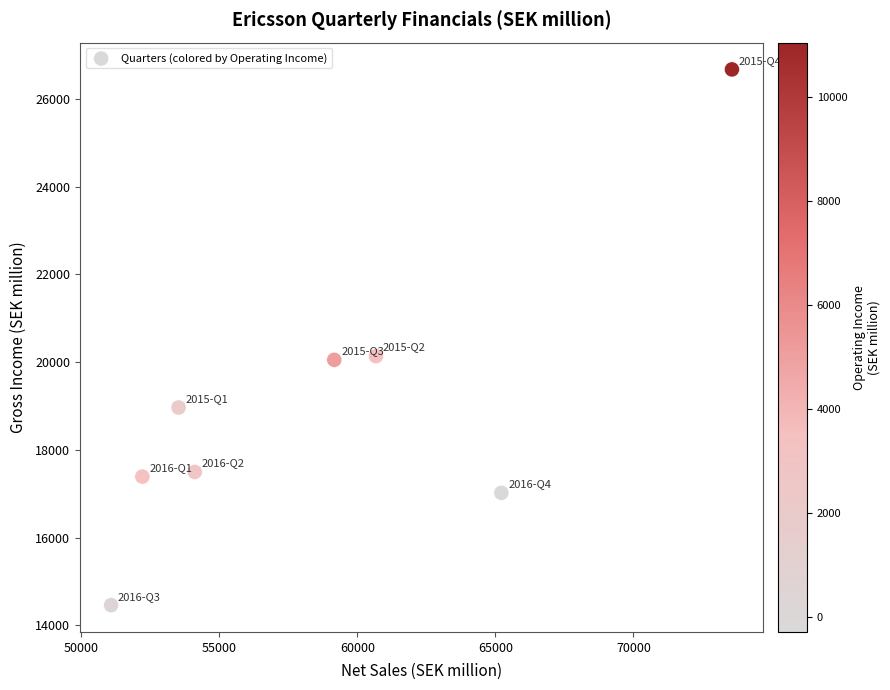

What is the average Y value?

19023